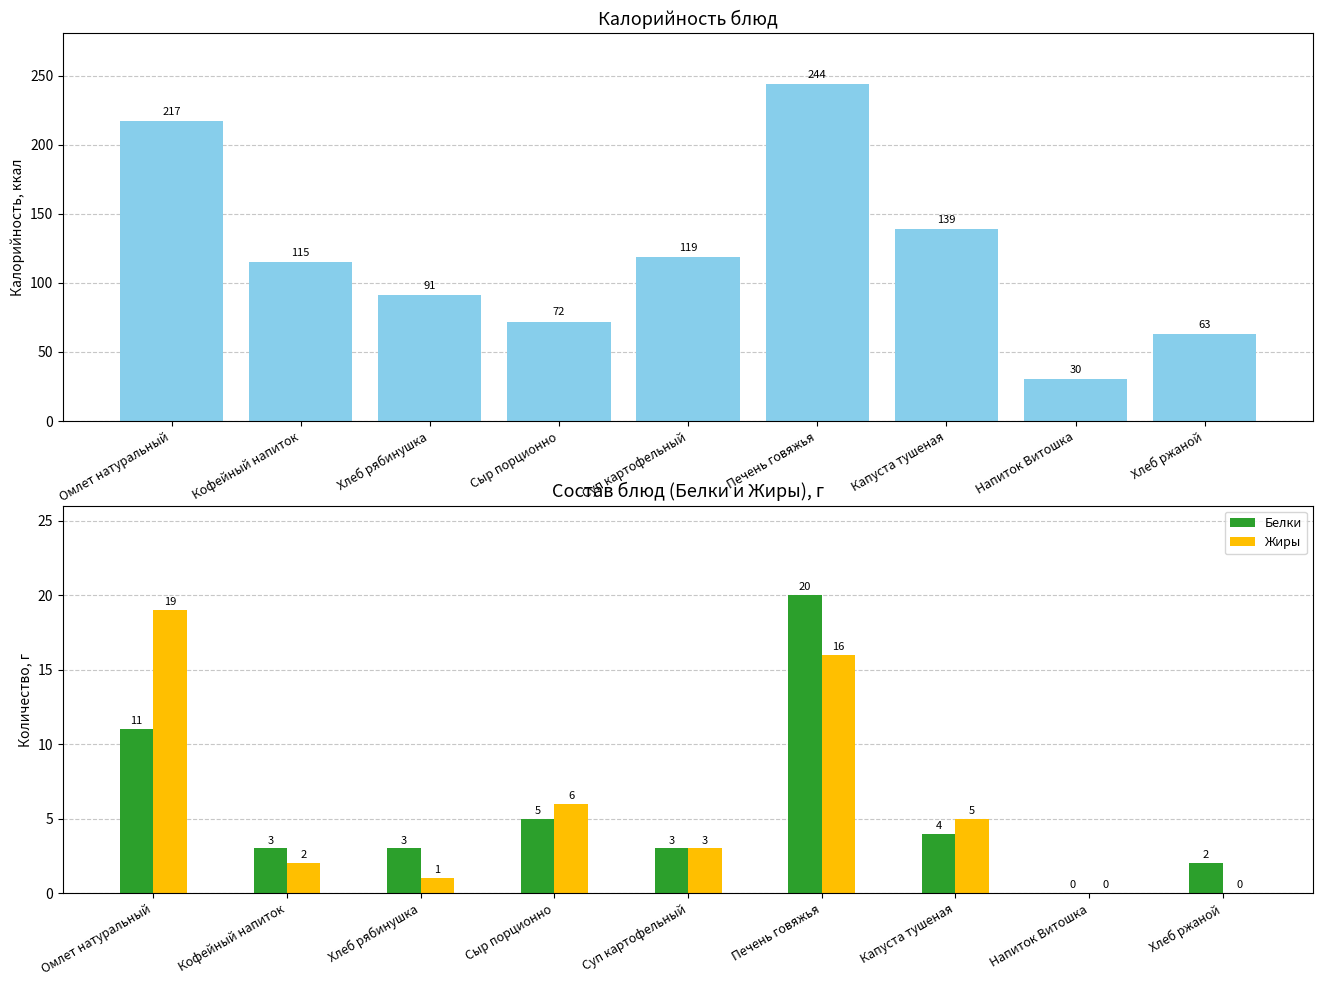

What is the difference between the highest and lowest values at Капуста тушеная?

135